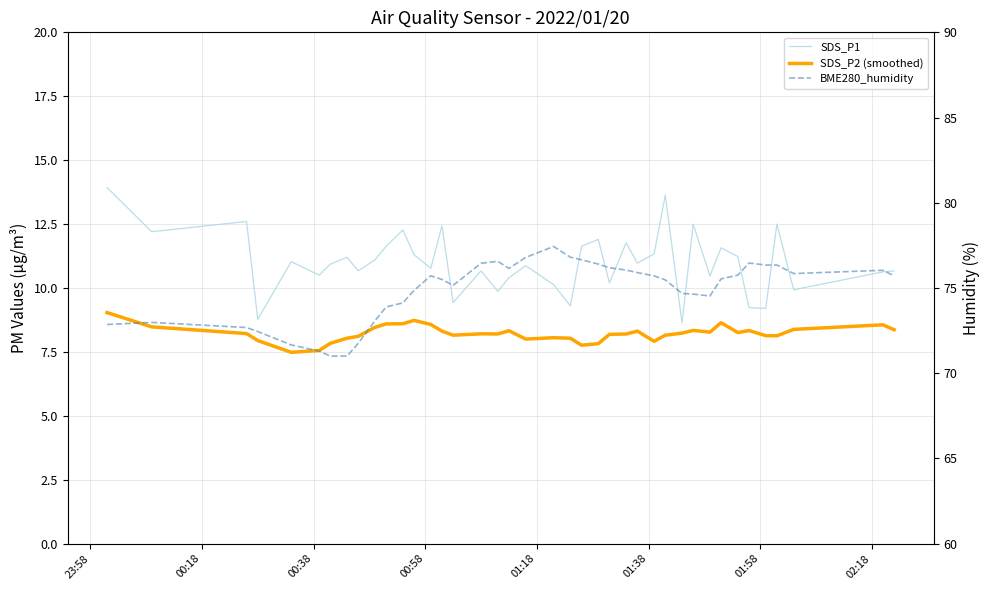

What is the sum of all BME280_humidity values?

2994.4